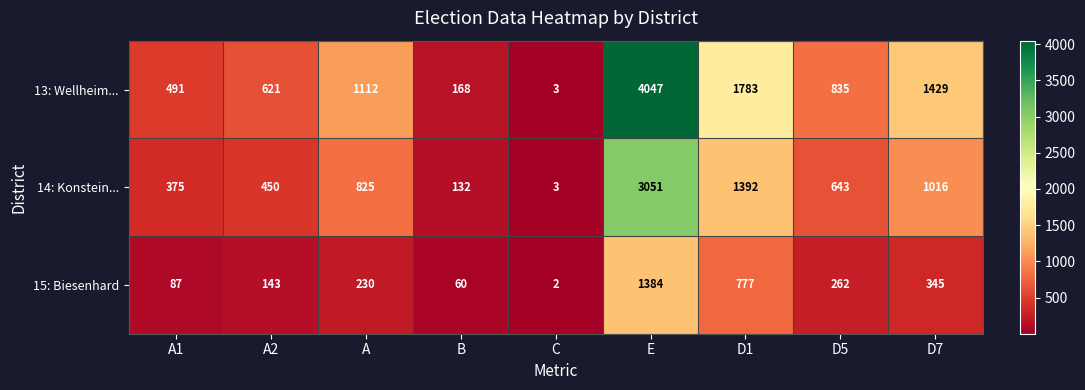

Count the number of categories in the chart.

9